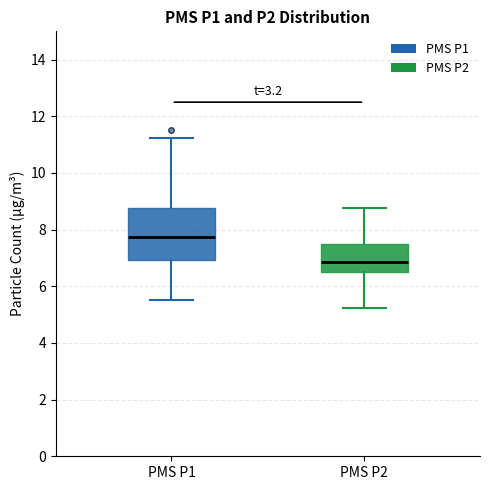

Comparing the boxes themselves (not the whiskers), which one is the tallest?

PMS P1